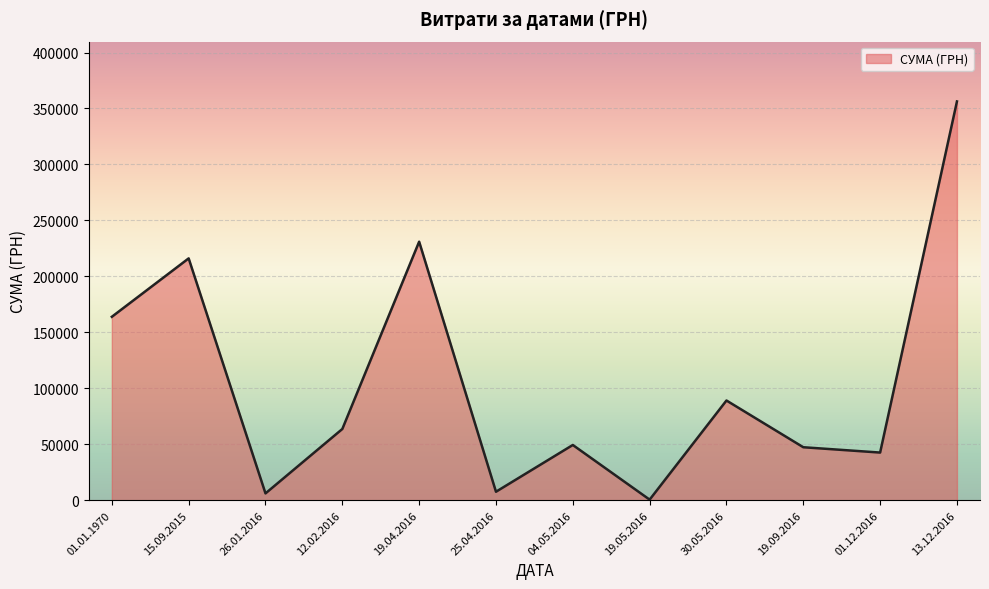

What is the greatest value displayed?

356303.5